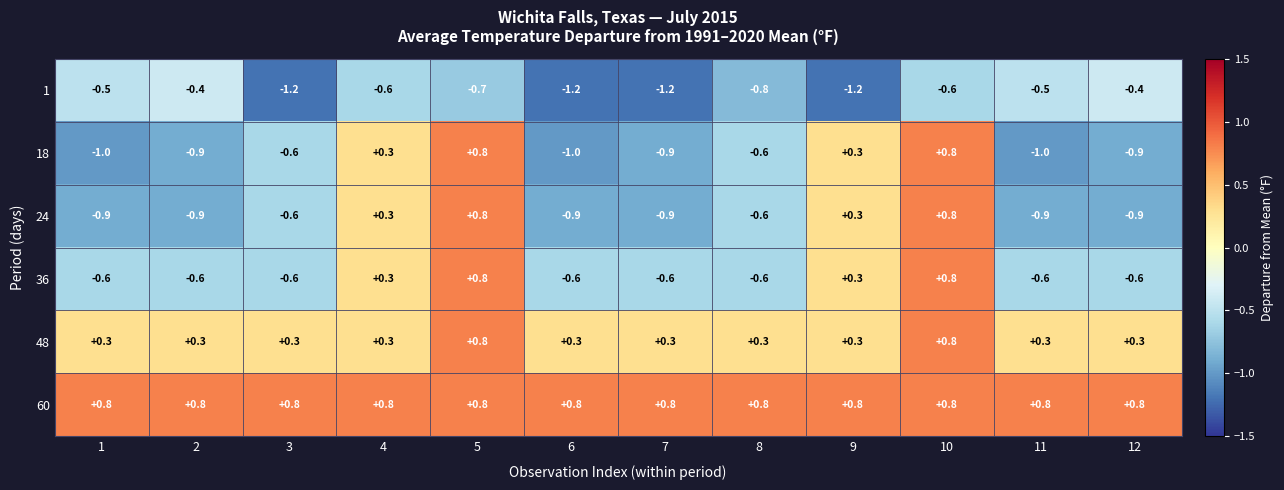

Which series has the widest spread of values?

18